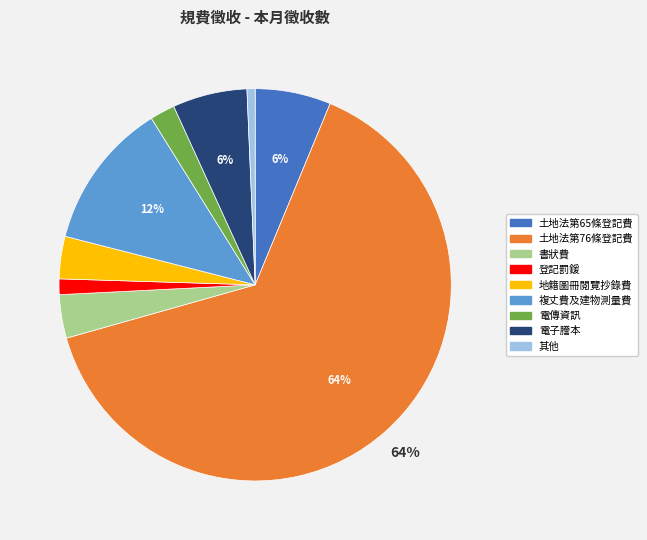

What is the largest slice in the pie chart?

土地法第76條登記費